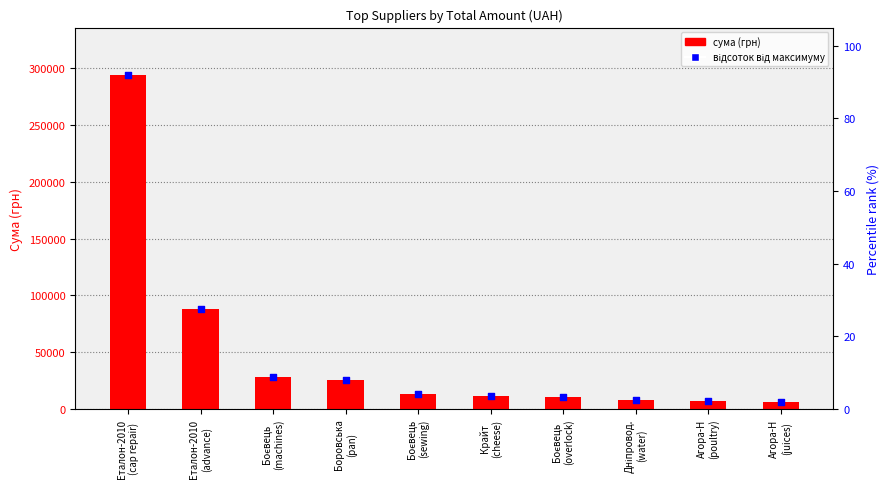

Which series has the widest spread of Y values?

сума (грн)